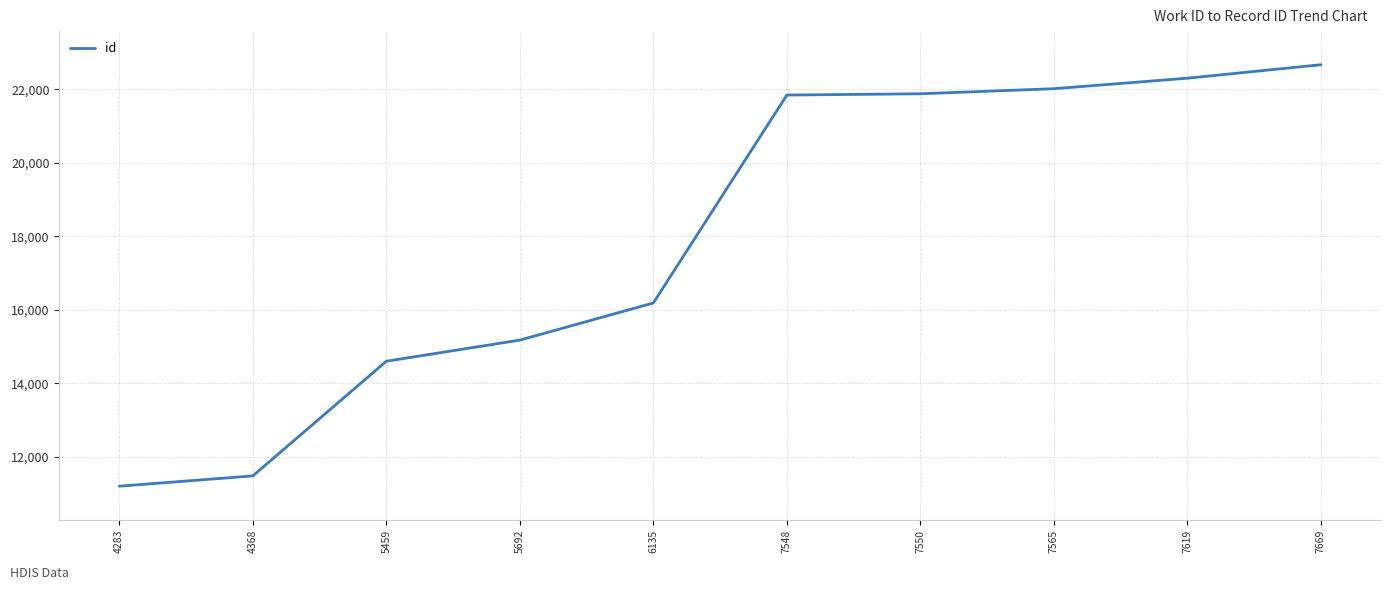

At which label is the value closest to 16937?

6135